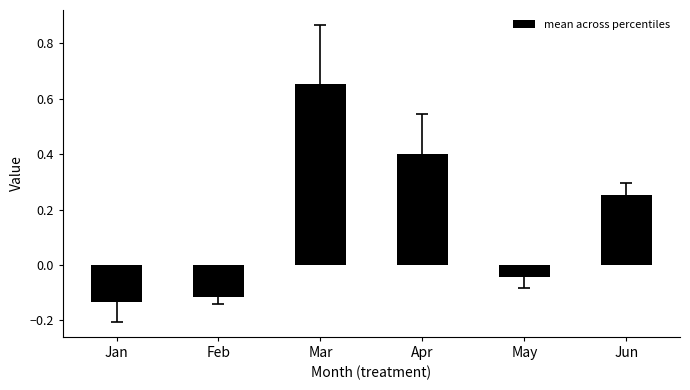

Where does the data first go above 0?

Mar